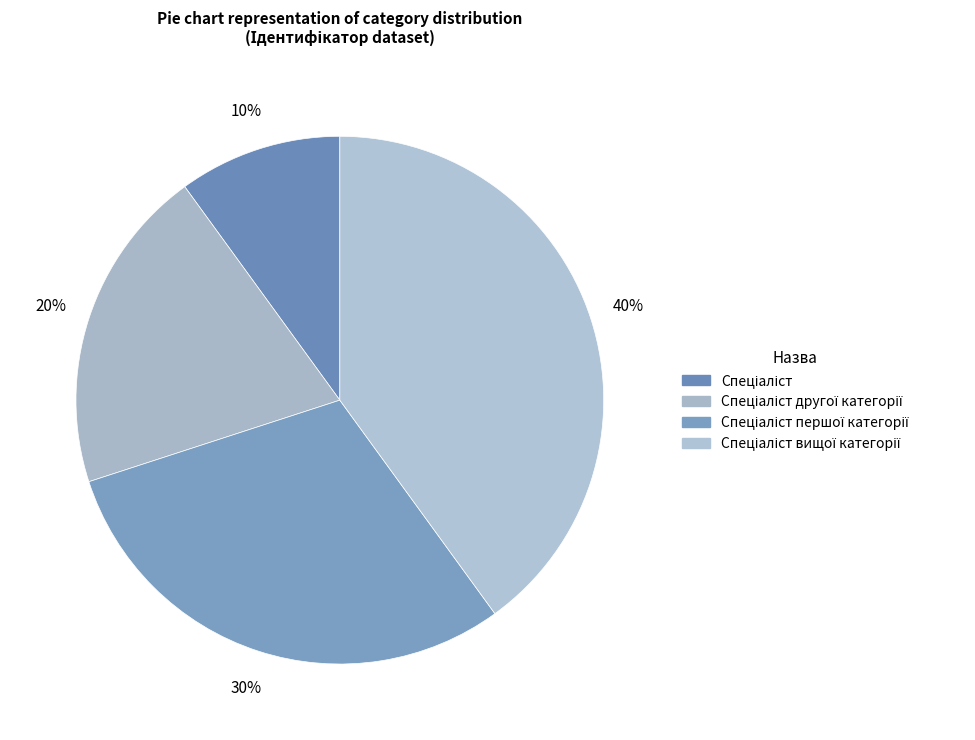

The Спеціаліст першої категорії slice represents 30% of the pie. True or false?

True